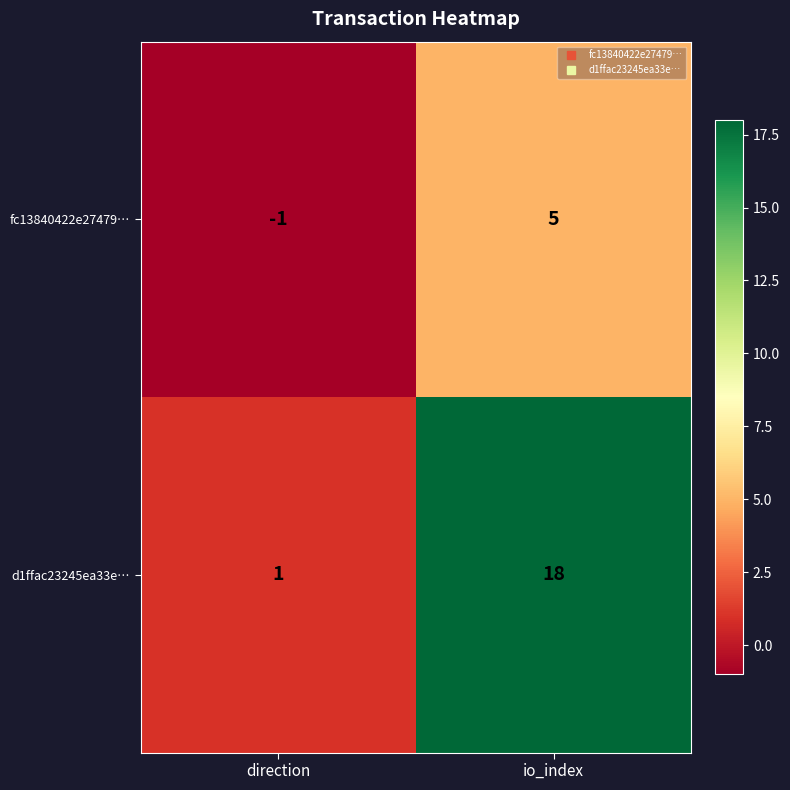

Reading left to right, extract all data points from this chart.

fc13840422e27479…: -1	5
d1ffac23245ea33e…: 1	18